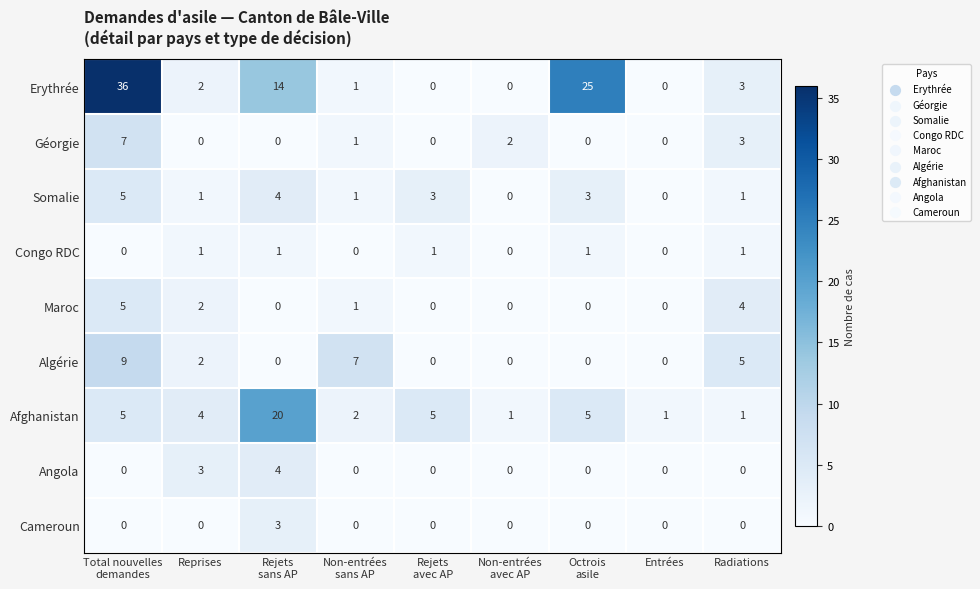

How many Angola values are between 0 and 1?

7